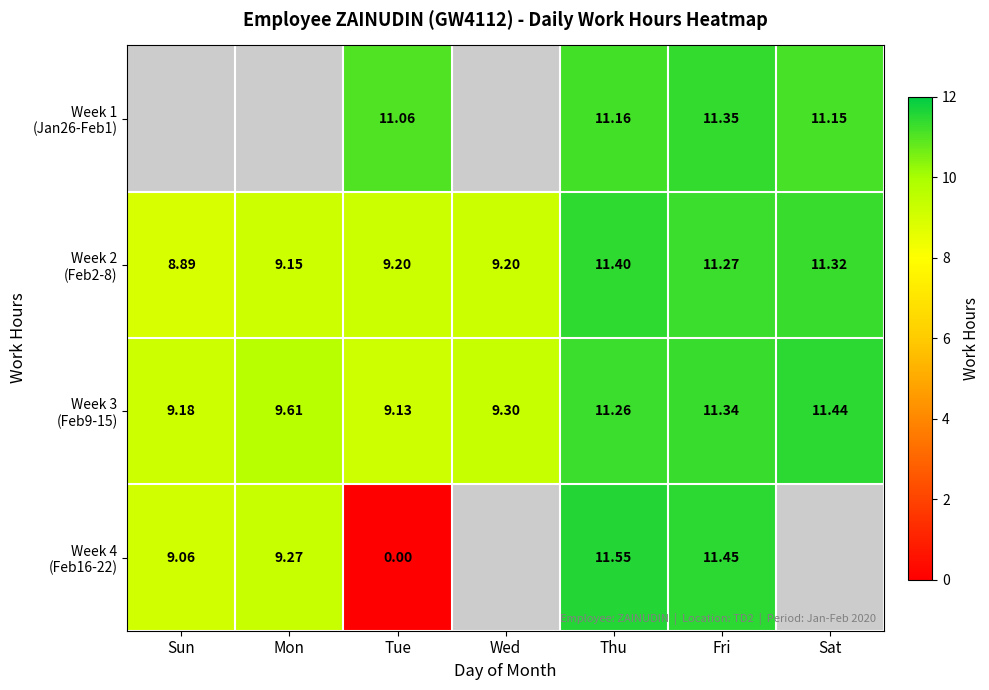

Is it true that Week 2 (Feb2-8) equals 9.2 at Mon?

True